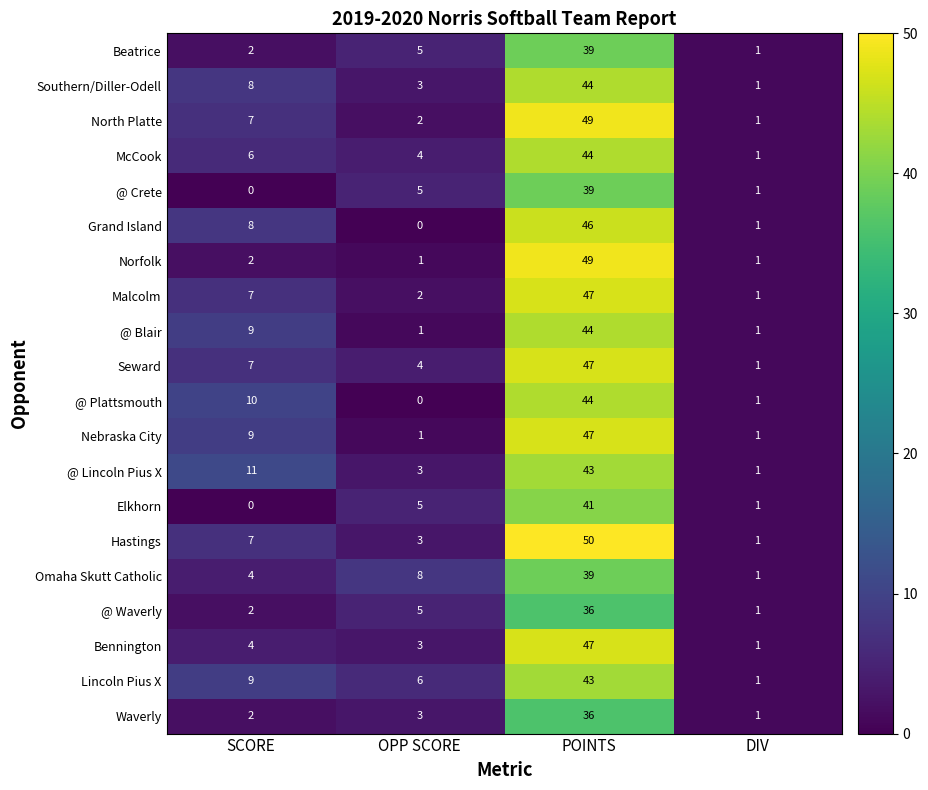

What is the total value across all series at SCORE?

114